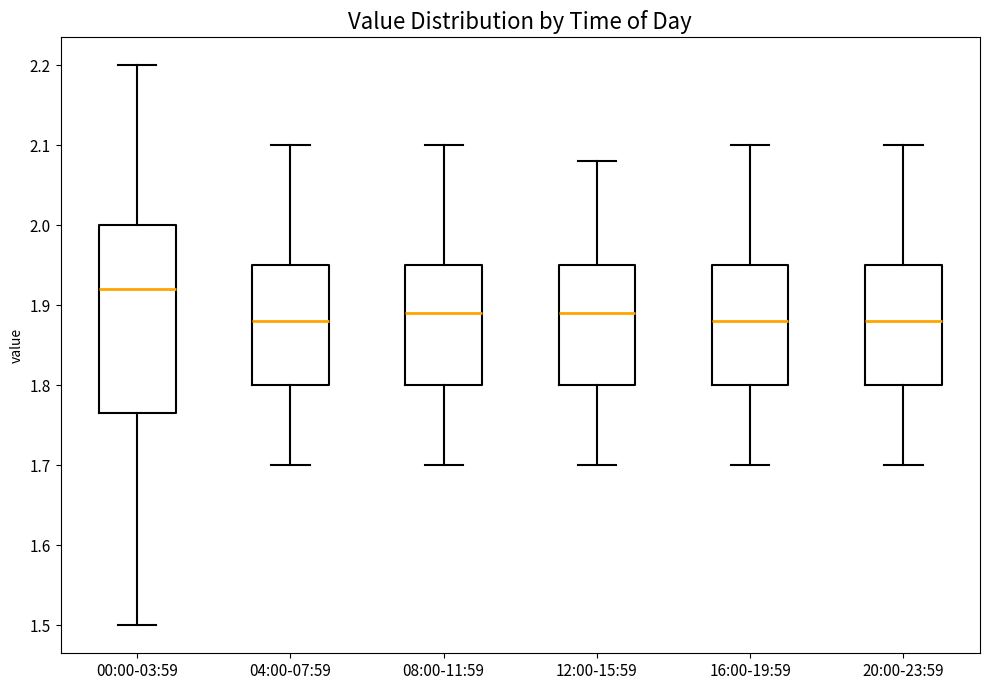

Which box is the tallest, from its lower edge to its upper edge?

00:00-03:59